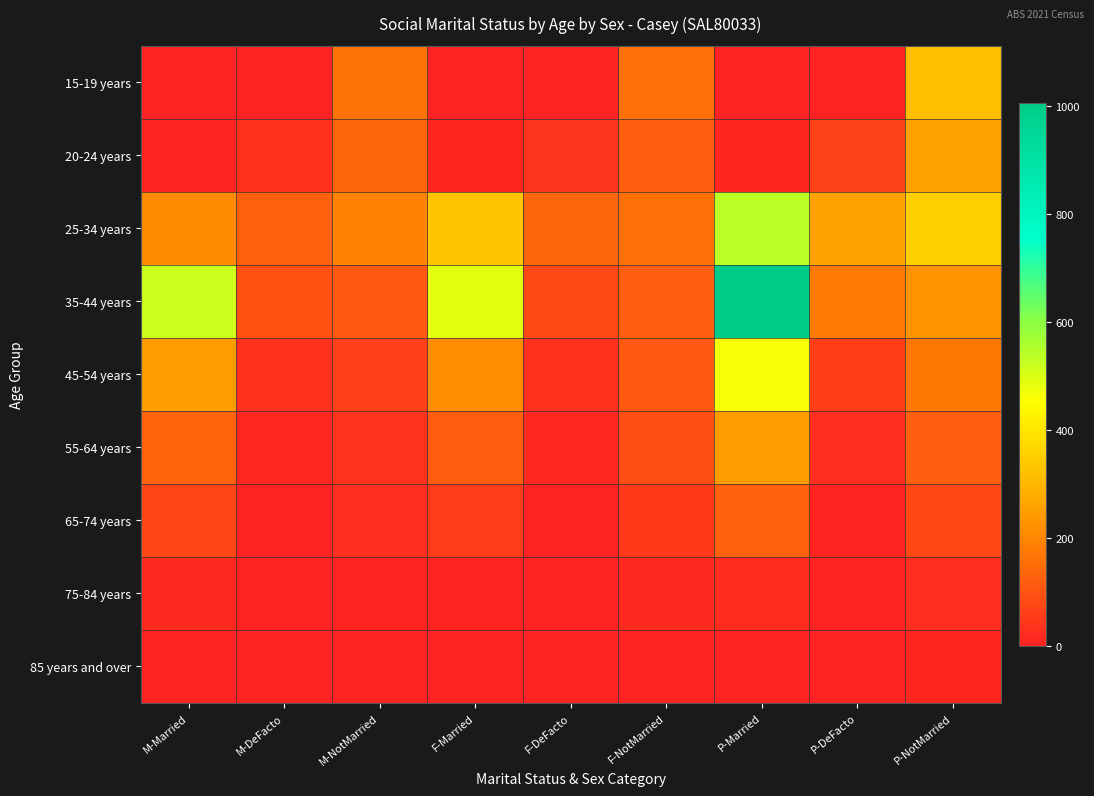

Which series has the widest spread of values?

35-44 years